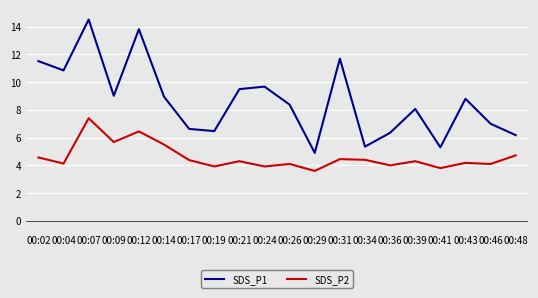

Where is the first local maximum for SDS_P2?

00:07